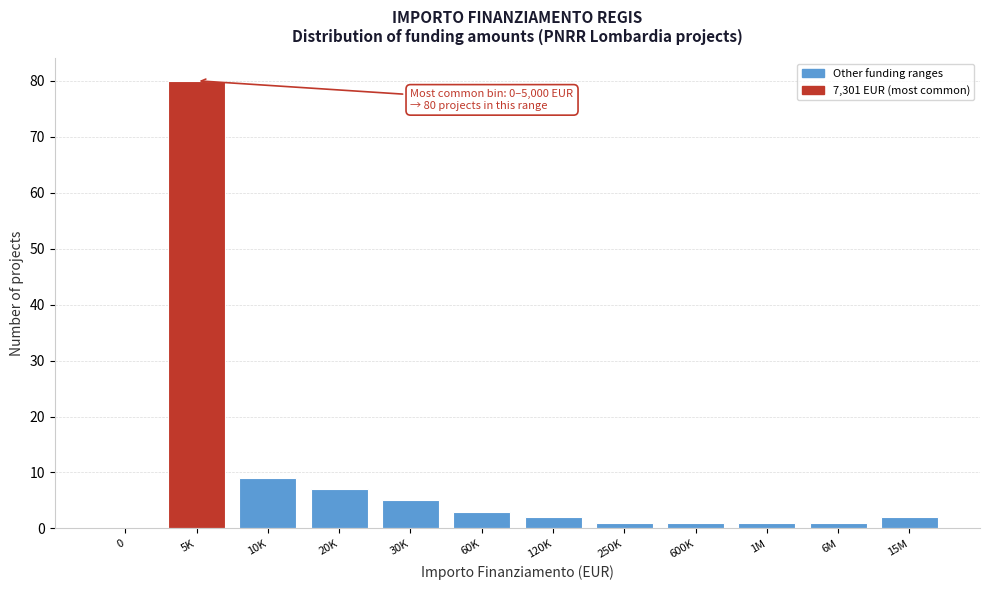

Reading right to left, extract all data points from this chart.

15M=2	6M=1	1M=1	600K=1	250K=1	120K=2	60K=3	30K=5	20K=7	10K=9	5K=80	0=0